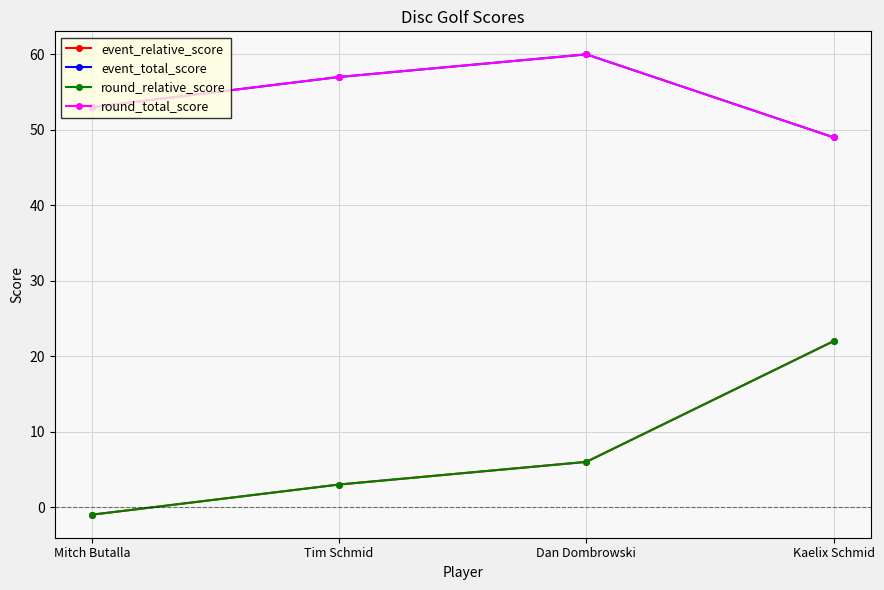

True or false: event_total_score has more than 1 points higher than both neighbors.

False